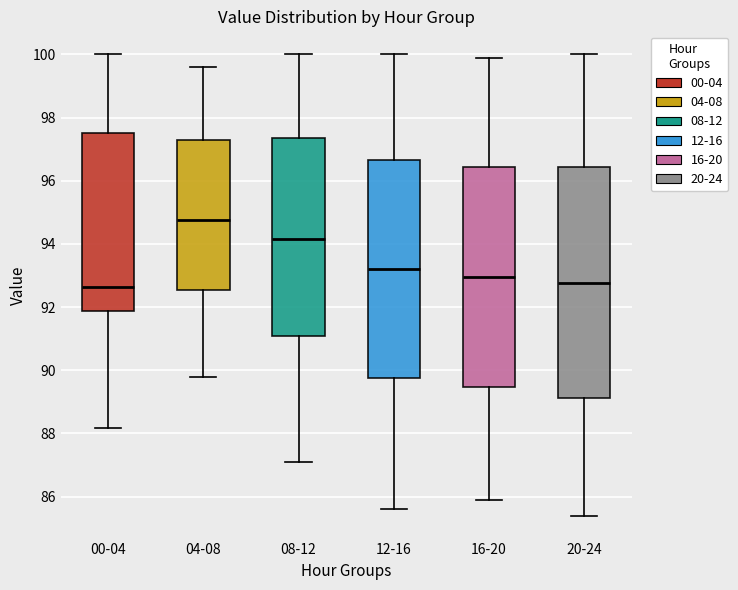

Where does the lower whisker of the box for 20-24 end on the y-axis? The values are not printed on the chart, so give them approximately, as read against the axis.

85.4